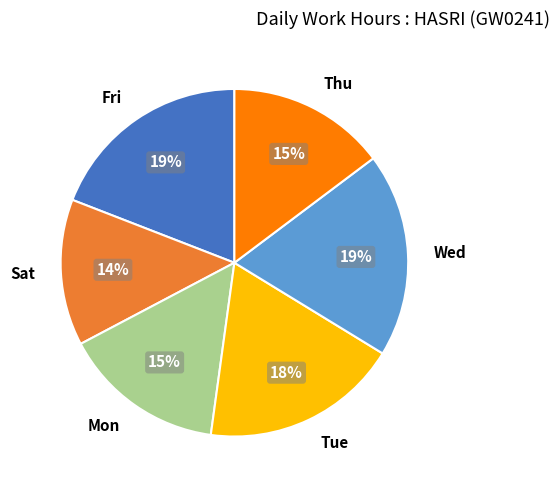

True or false: Fri accounts for 24% of the total.

False